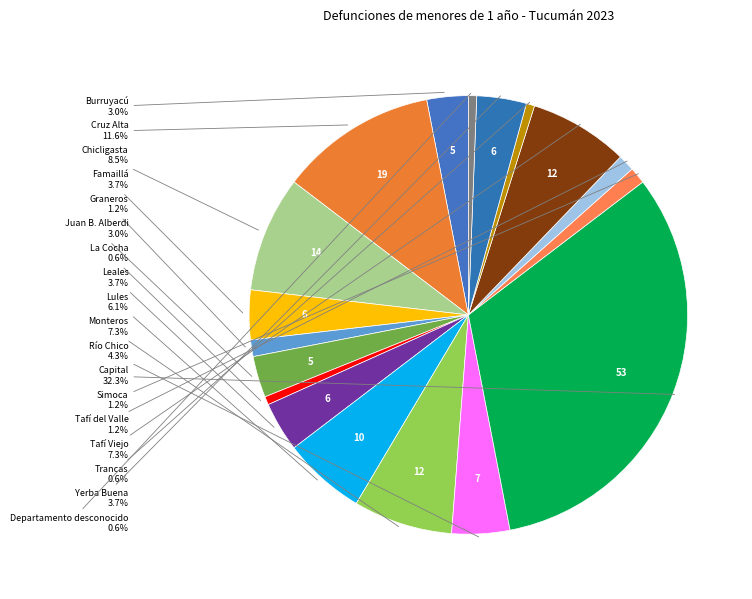

Approximately how many times larger is the value at Burruyacú compared to Trancas?

5.0